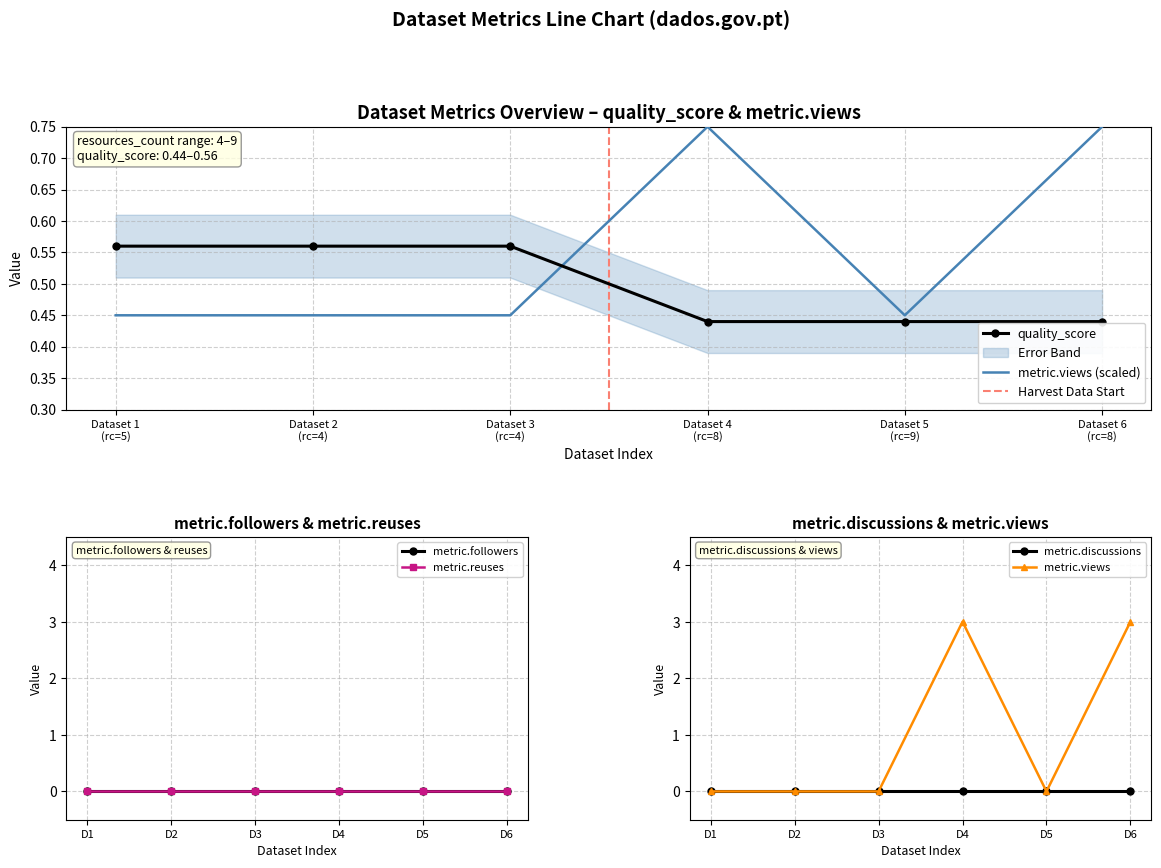

True or false: metric.views (scaled) and quality_score intersect in this chart.

True